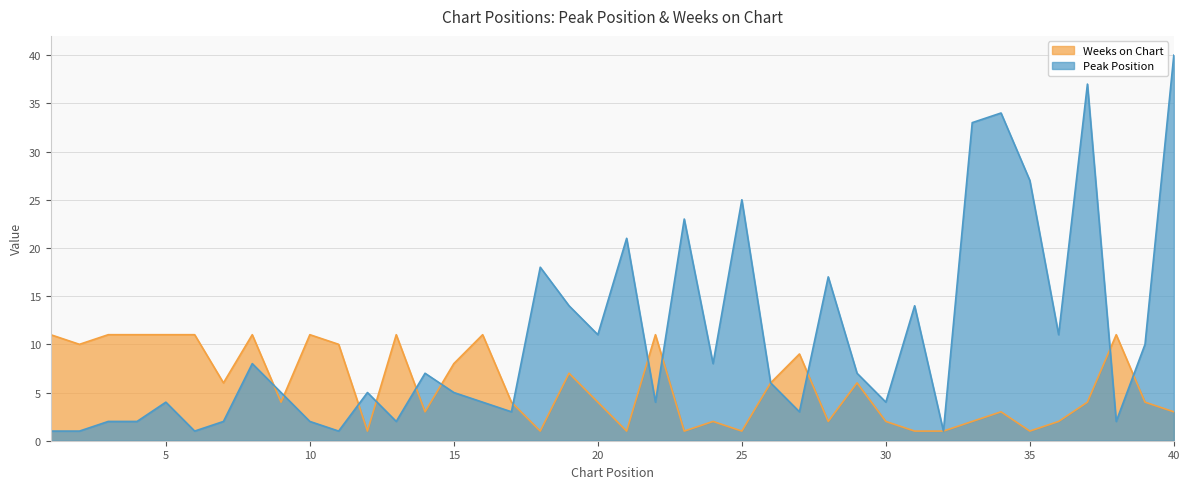

What is the difference between the Peak Position values at 26 and 7?

4